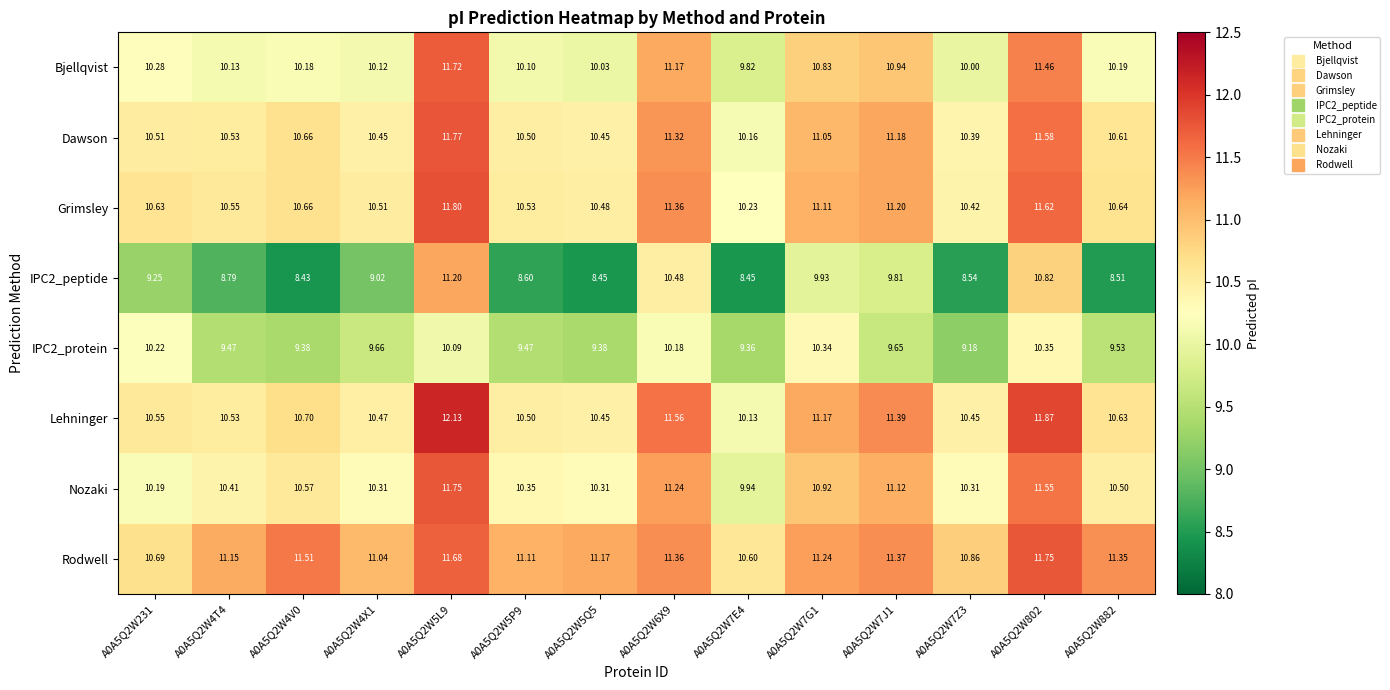

Which series has the largest total across all categories?

Rodwell